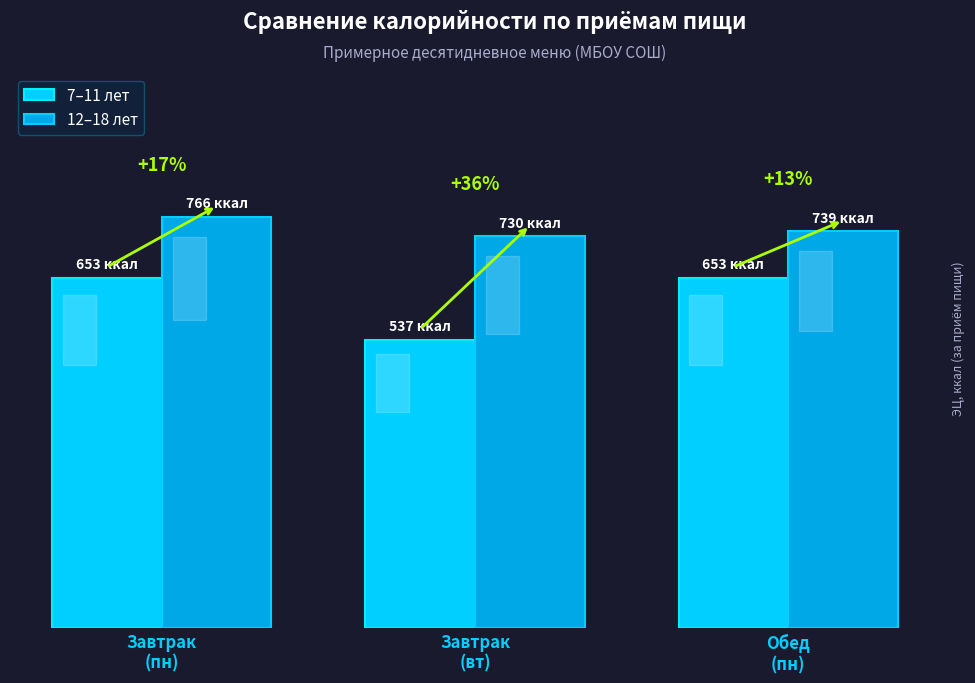

Between Обед
(пн) and Завтрак
(вт), which is larger?

Обед
(пн)